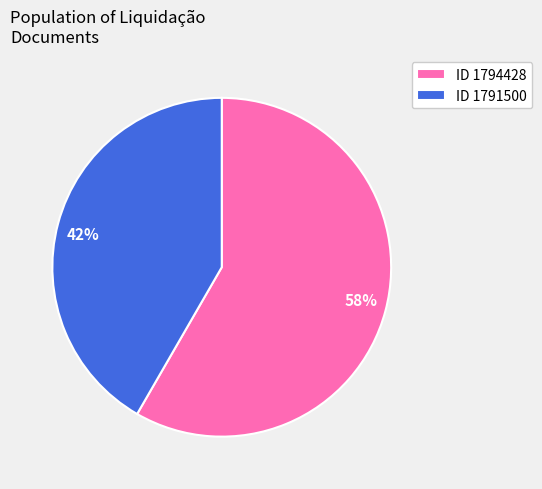

To the nearest percent, what is the average slice percentage?

50%